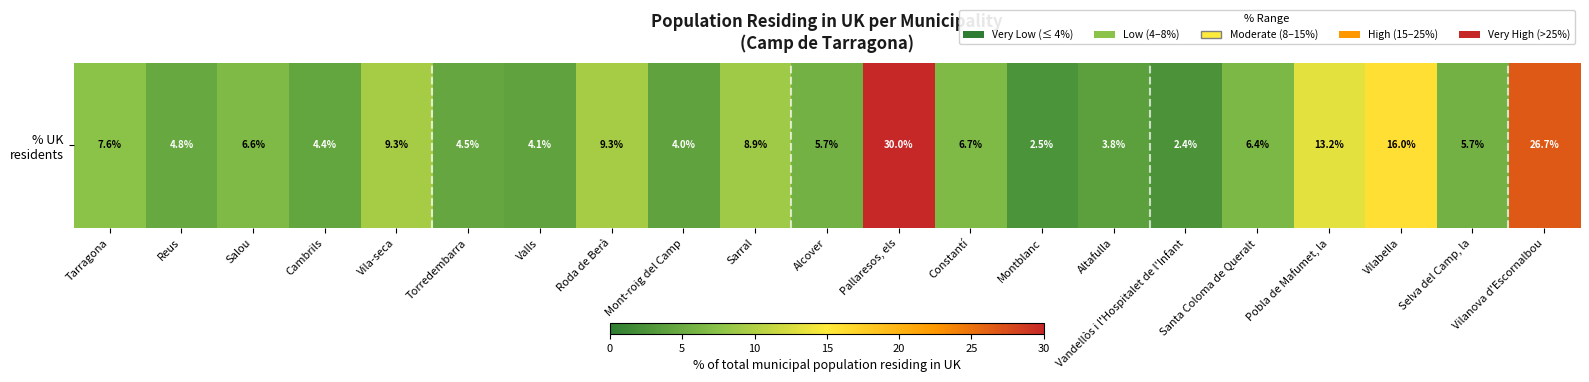

Count the number of data series in this chart.

1